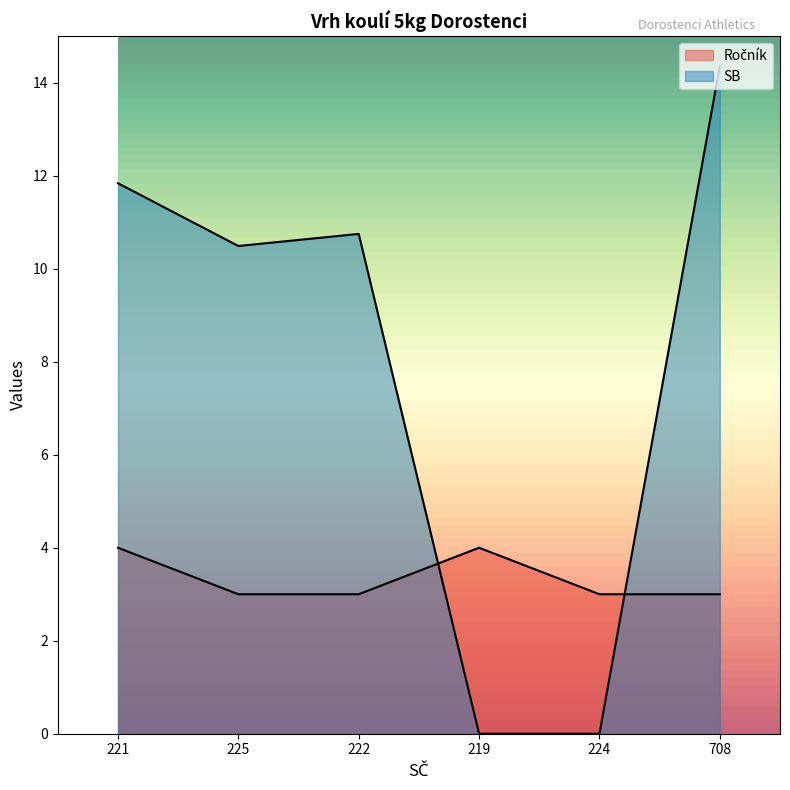

Between 225 and 224, which series saw the biggest shift?

SB